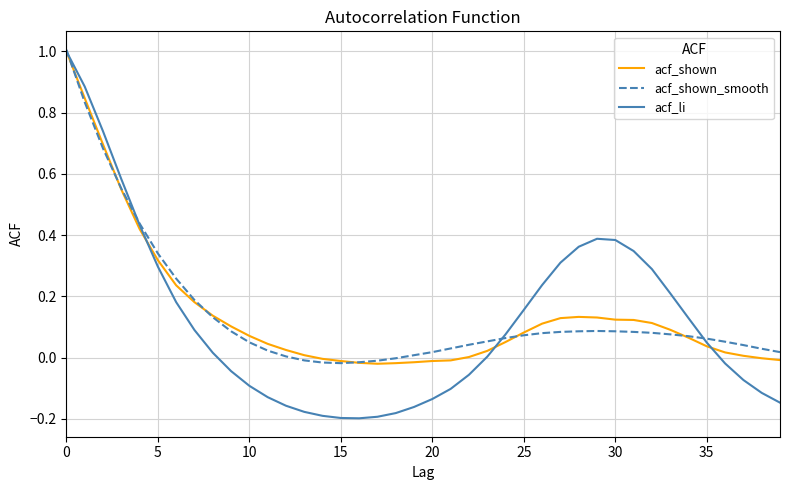

Which series has the largest range (max minus min)?

acf_li